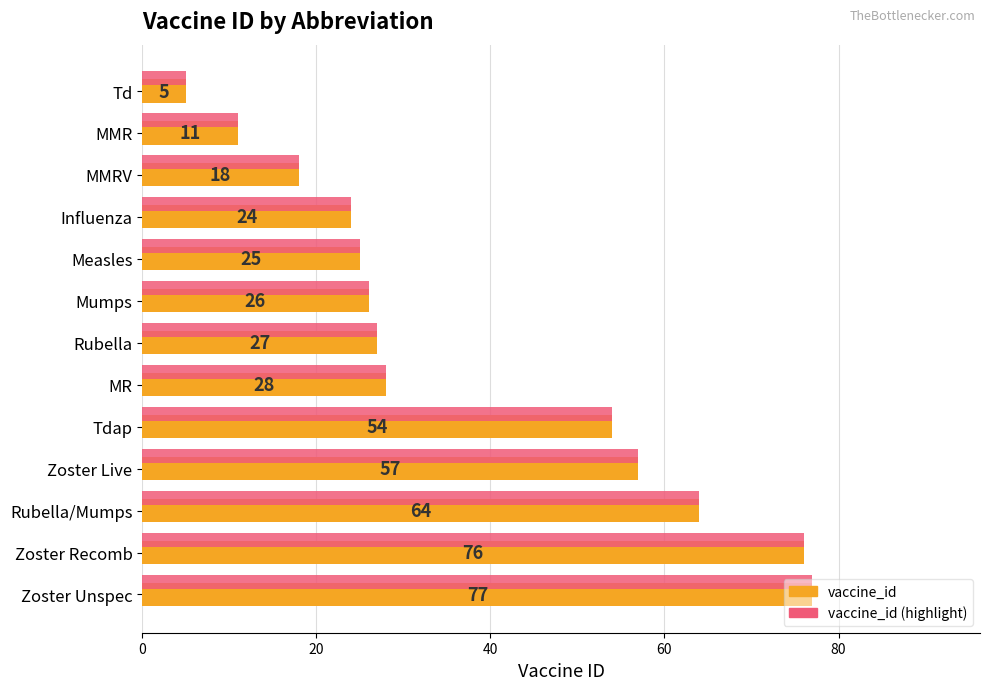

What is the sum of the vaccine_id (highlight) values at Zoster Unspec and Rubella?

104